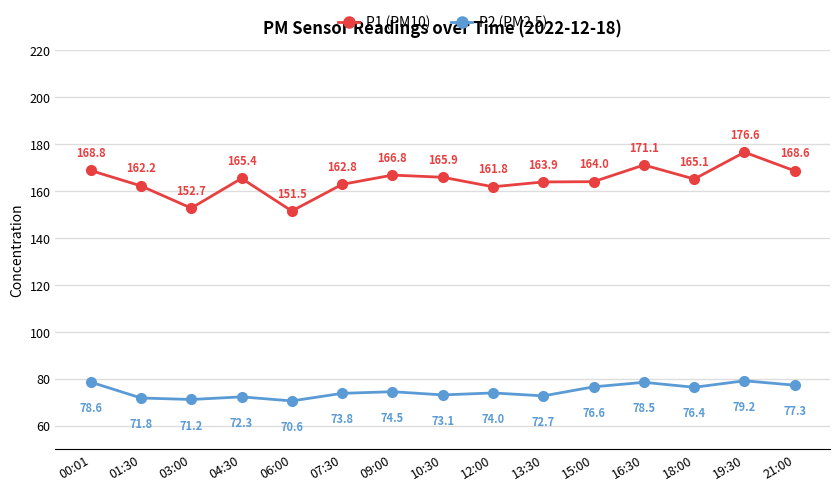

Where does the P1 (PM10) series first go above 165?

00:01